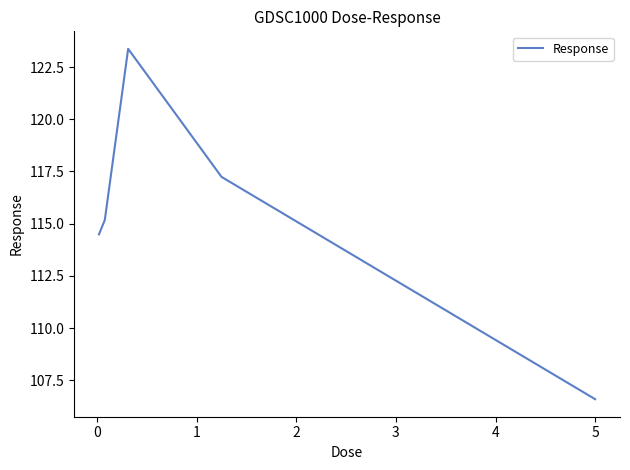

What is the sum of all values?

576.9